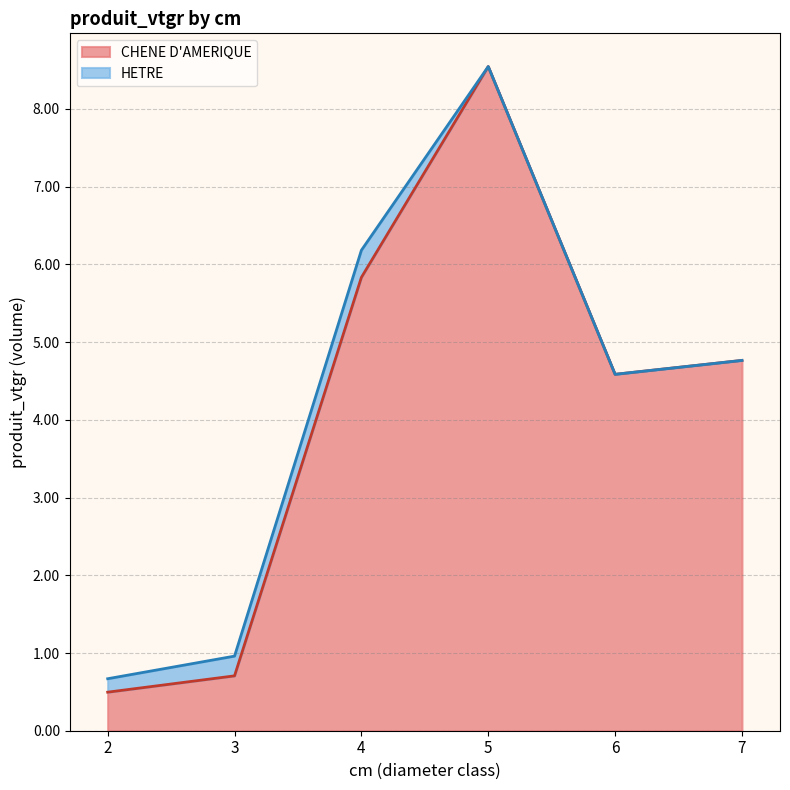

What is the value of the 3rd point from the left?

5.8